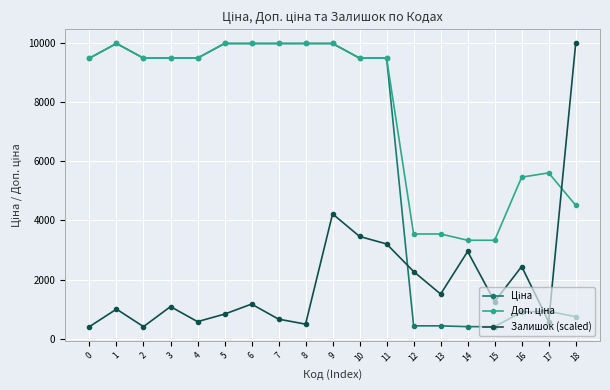

What is the value of the Залишок (scaled) point at the 4th from the left?

1093.3